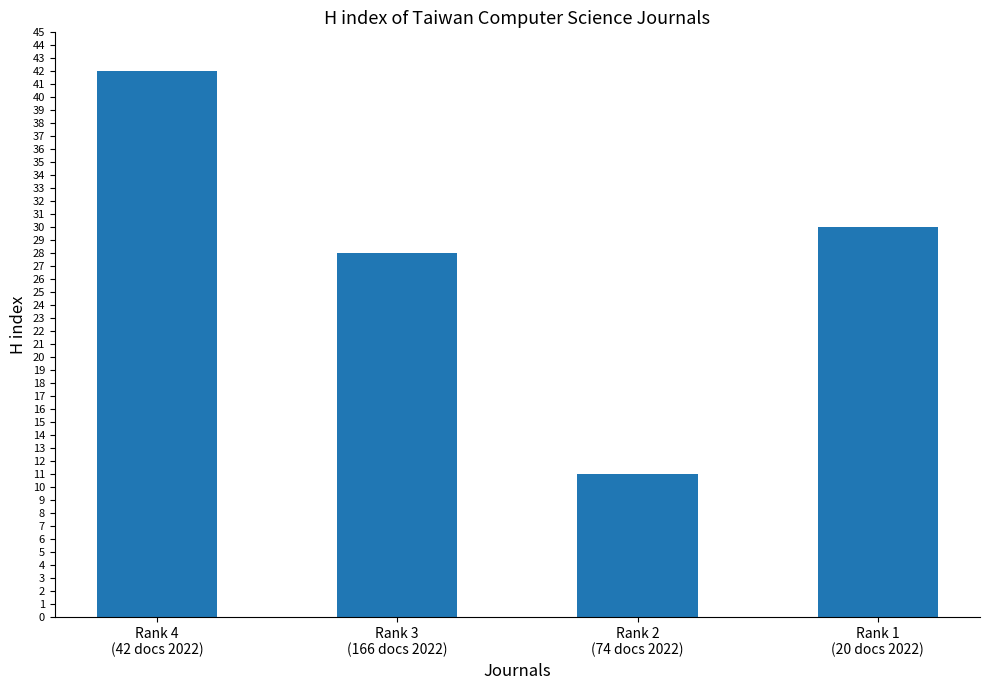

How many series are shown in this chart?

1